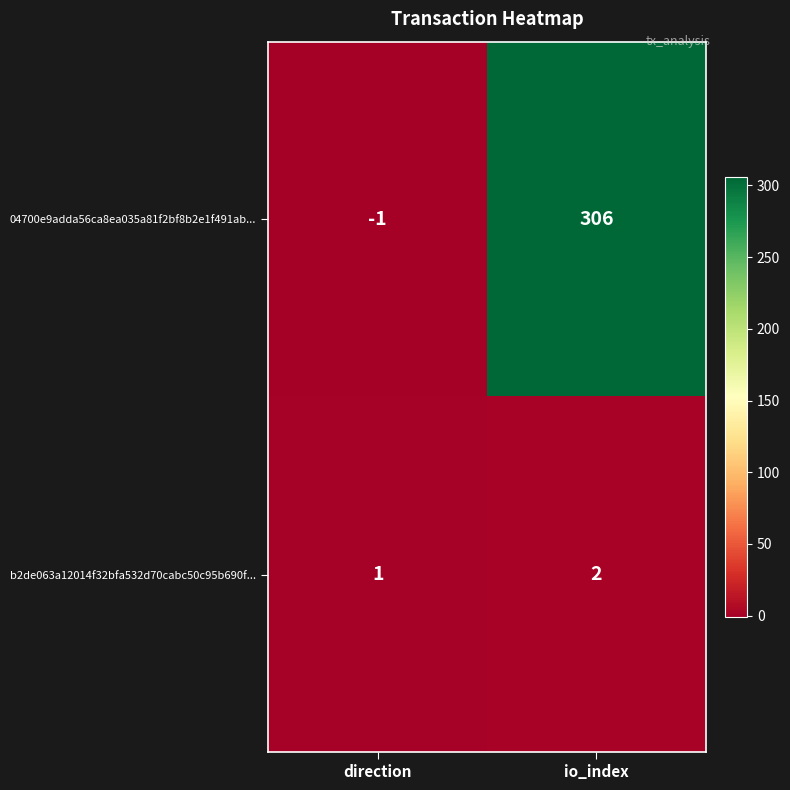

How many categories are shown in the chart?

2